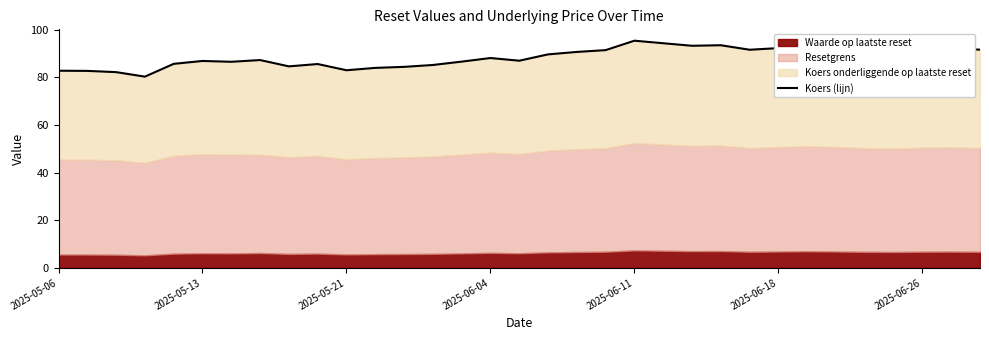

The chart shows a value of 129.3 at 2025-06-04. True or false?

False